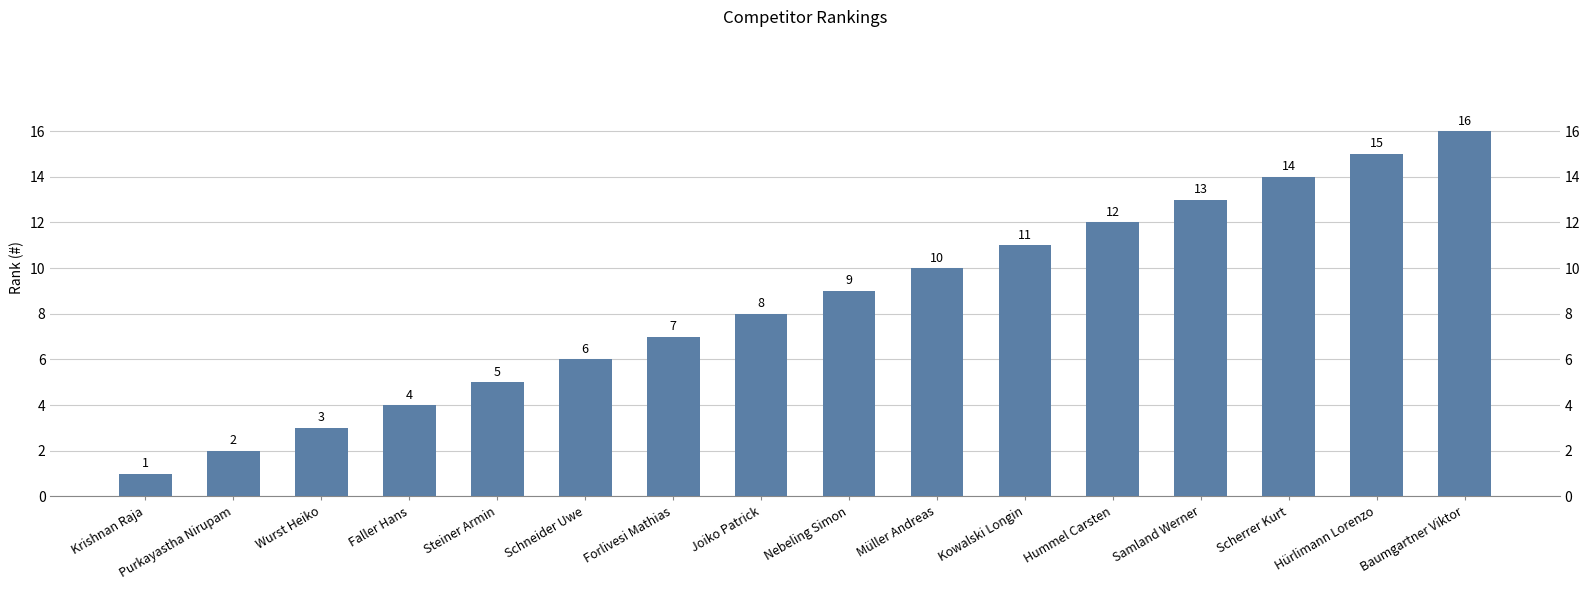

What is the minimum value shown in the chart?

1